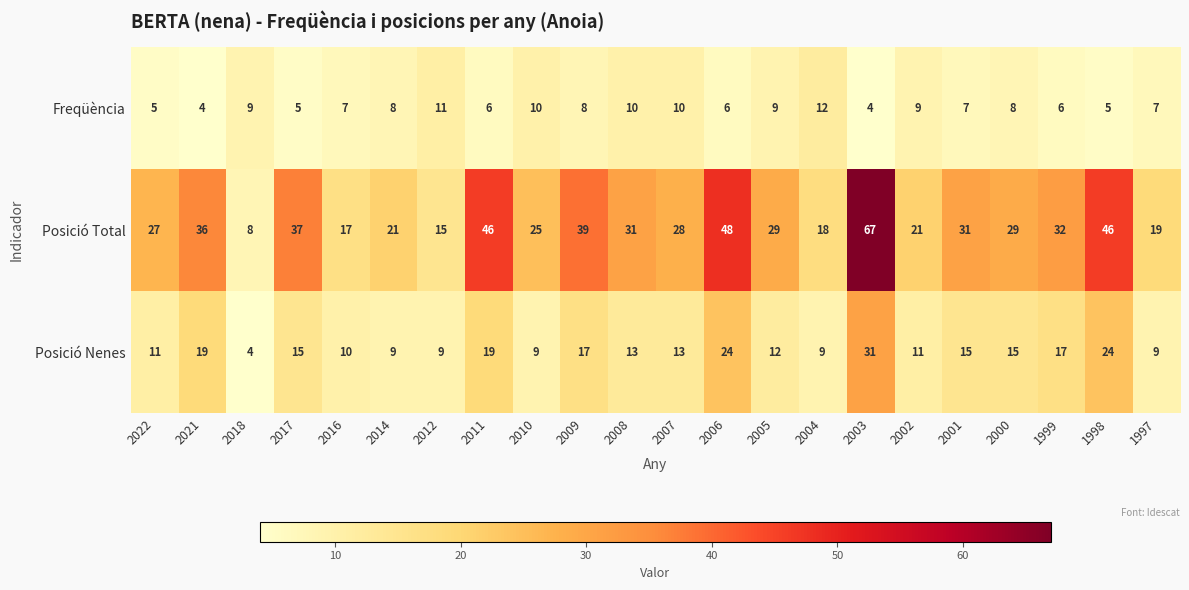

At which category is the sum across all series the highest?

2003